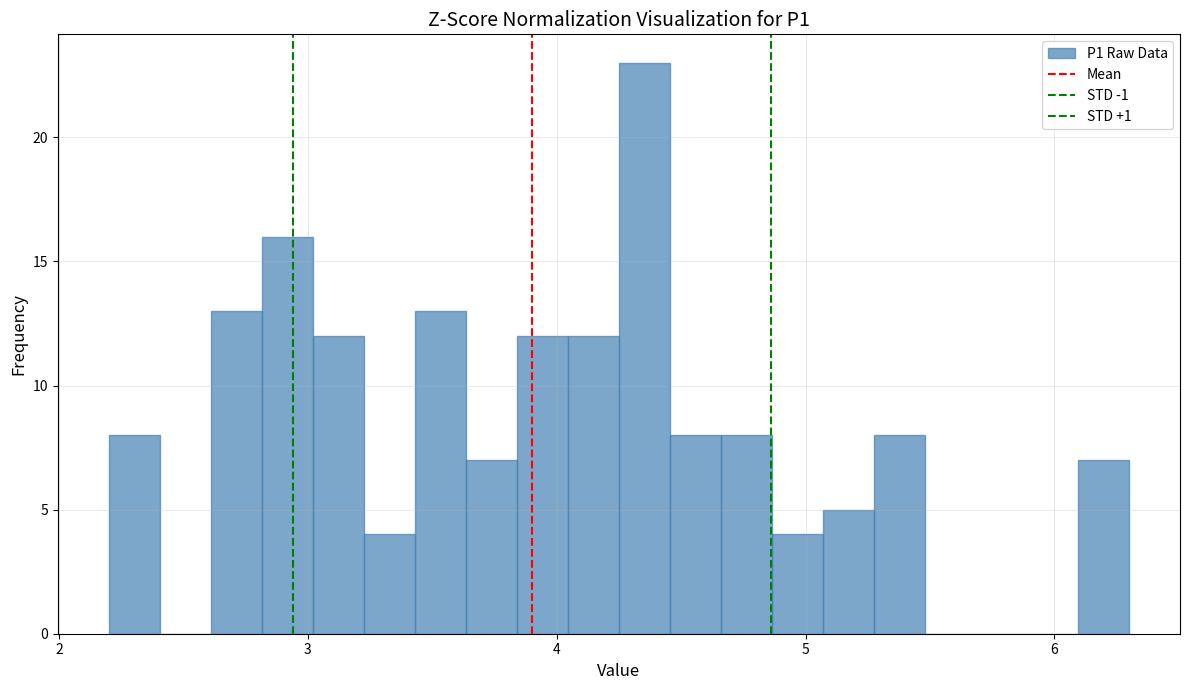

Around what value on the x-axis is the tallest bar? Give the approximate position of its centre, as read against the axis.

4.4